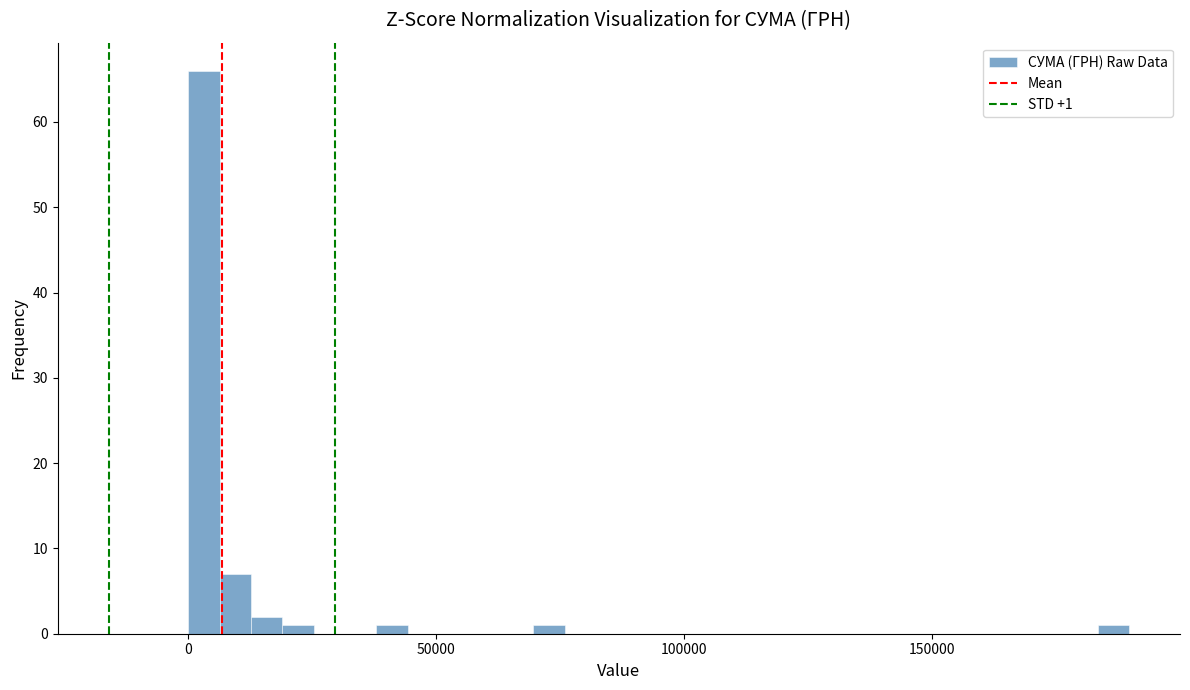

Around what value on the x-axis is the tallest bar? Give the approximate position of its centre, as read against the axis.

5000